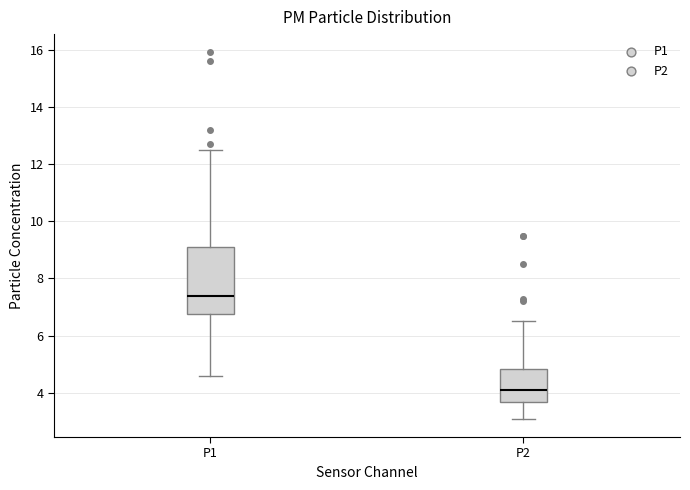

Where does the upper whisker of the box for P1 end on the y-axis? The values are not printed on the chart, so give them approximately, as read against the axis.

12.6